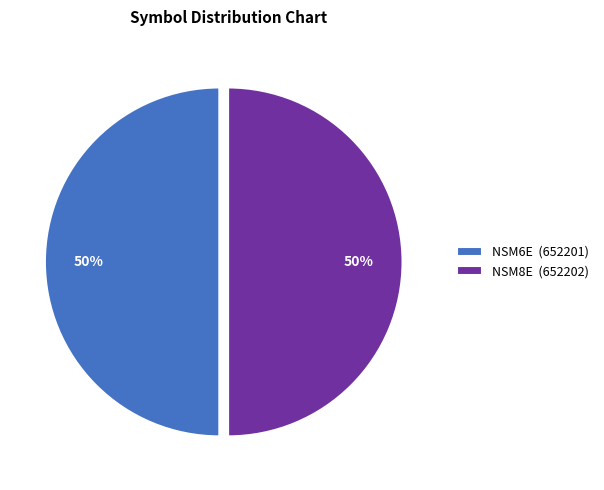

Do NSM8E (652202) and NSM6E (652201) together represent more than half of the pie?

Yes